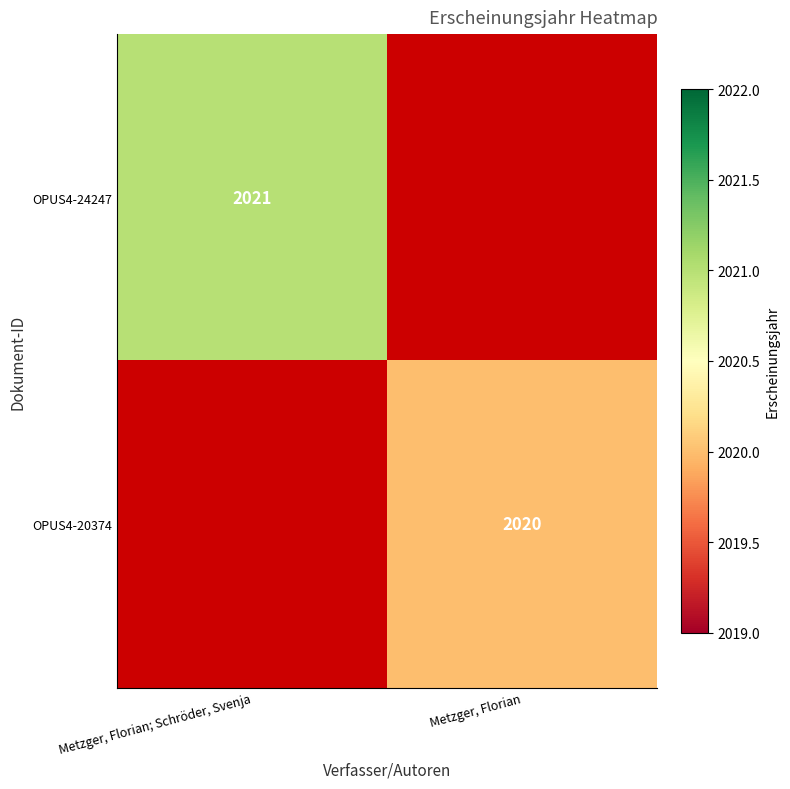

The OPUS4-24247 series shows 3502.4 at Metzger, Florian; Schröder, Svenja. True or false?

False